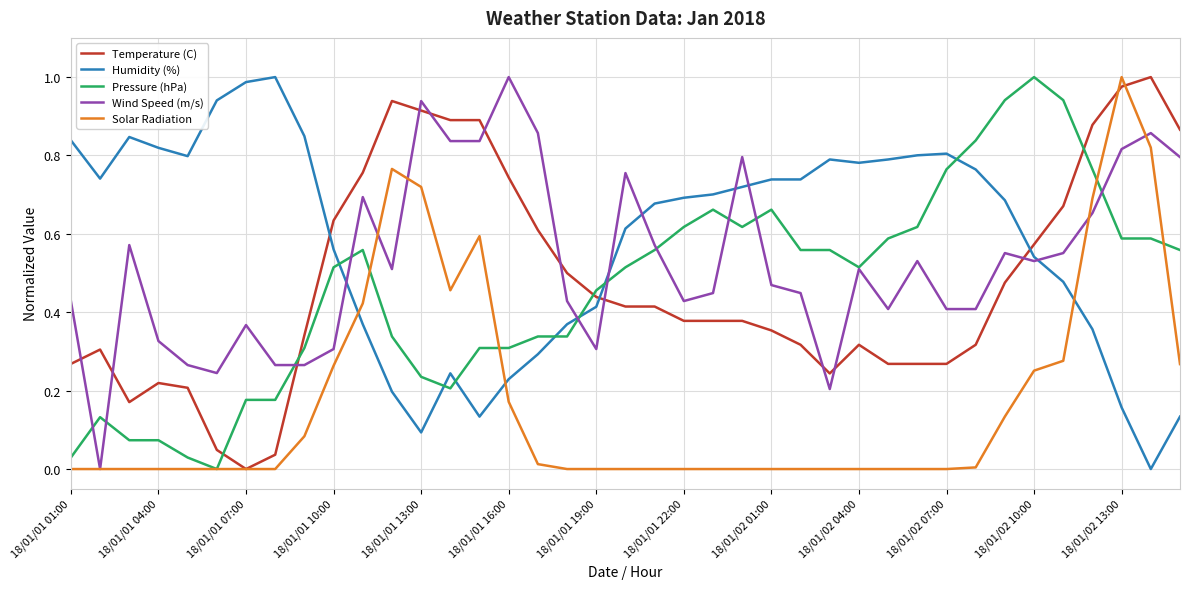

True or false: Temperature (C) and Humidity (%) cross at least once.

True